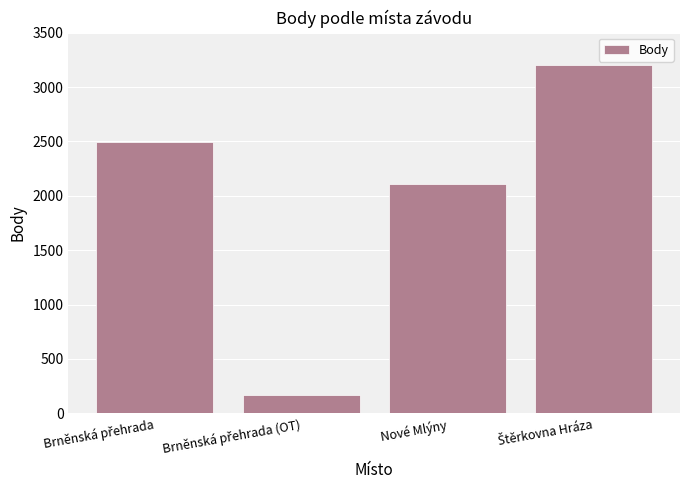

What is the value of the 2nd bar from the left?

168